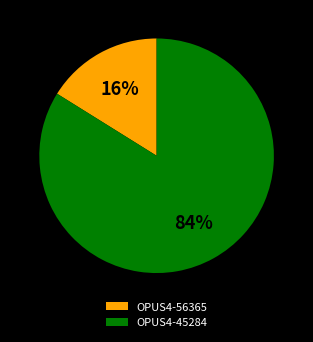

How many segments does this pie chart have?

2